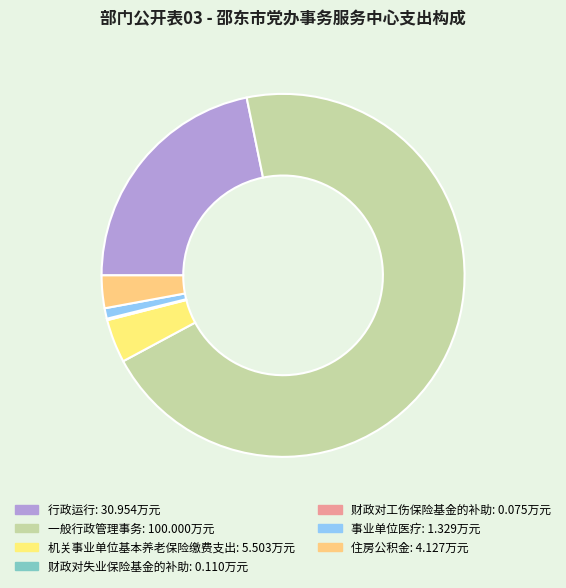

To the nearest percent, what is the combined percentage of 财政对工伤保险基金的补助 and 行政运行?

22%